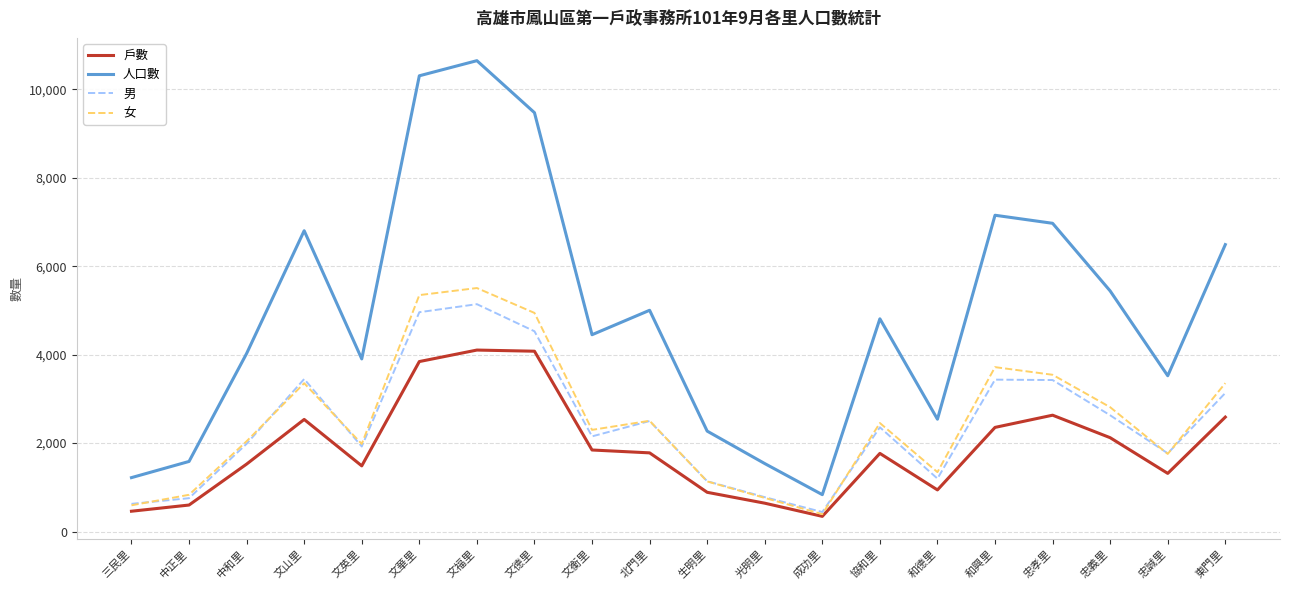

What is the sum of the 女 values at 忠義里 and 中正里?

3643